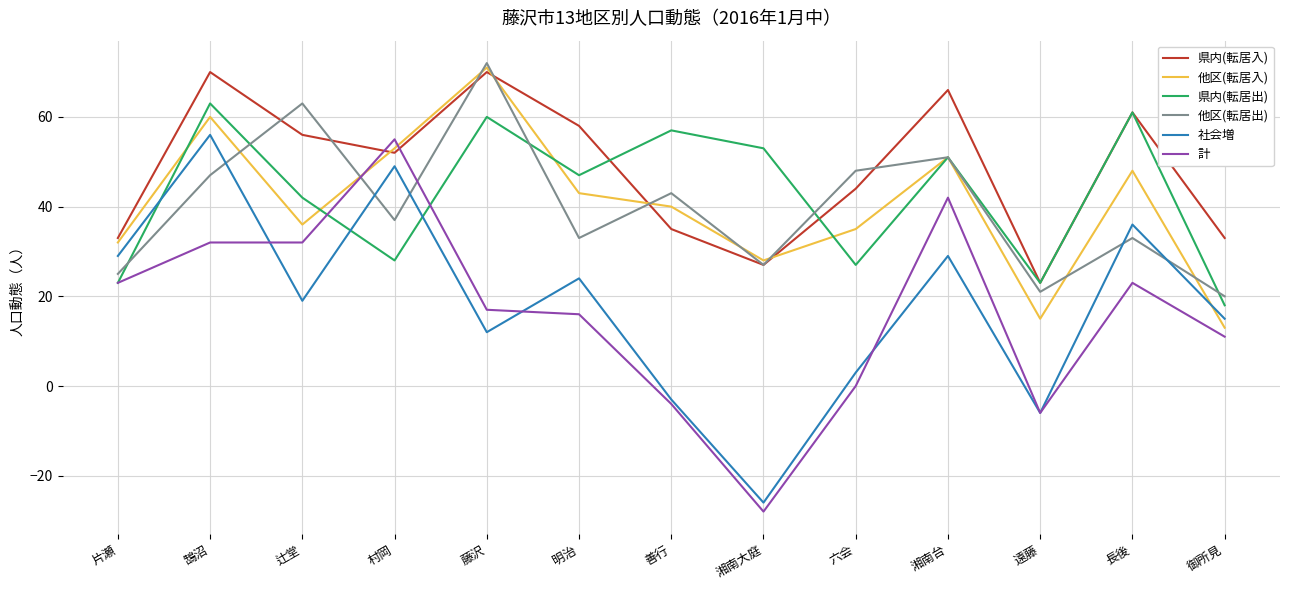

Where is the first local maximum for 県内(転居出)?

鵠沼